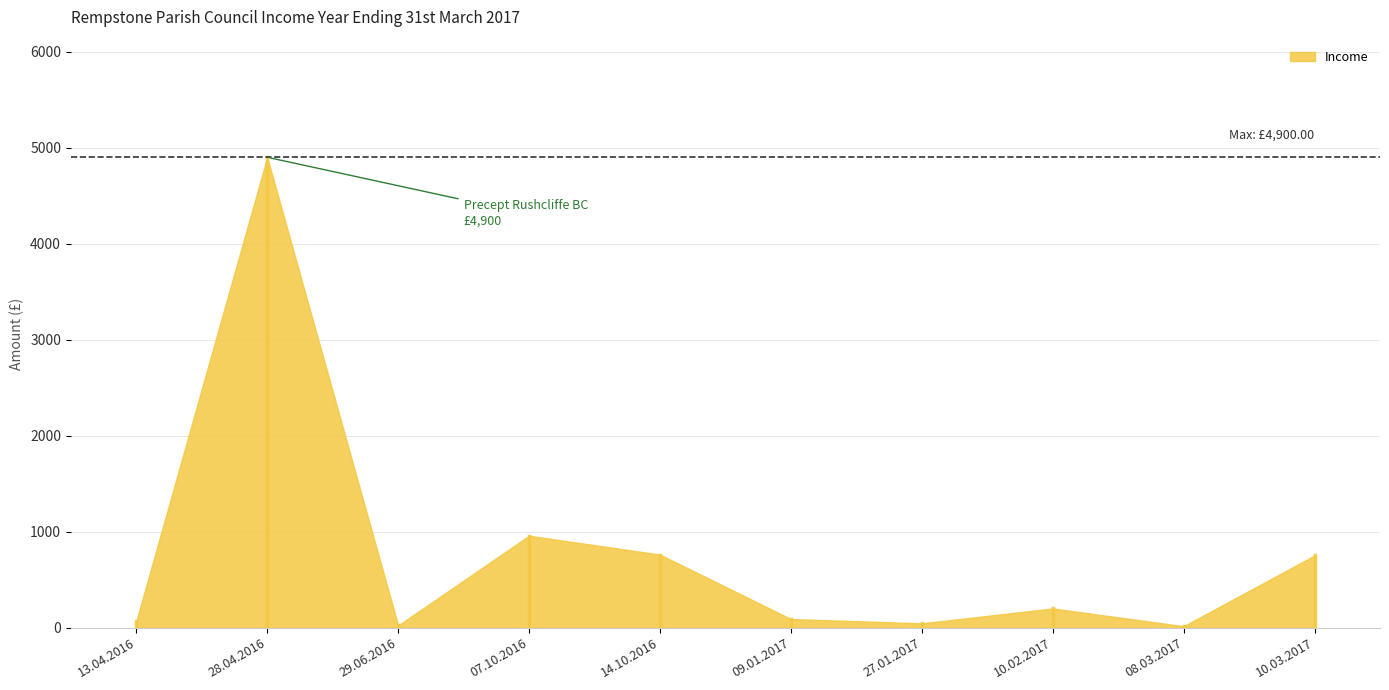

What is the label of the 6th point from the right?

14.10.2016